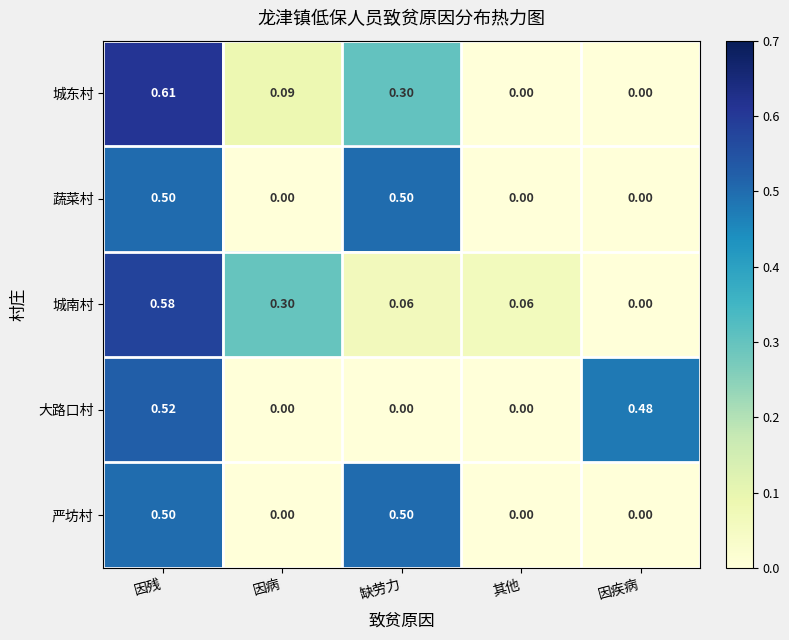

Is the value of 城东村 at 因病 greater than the value of 城南村 at 因病?

No